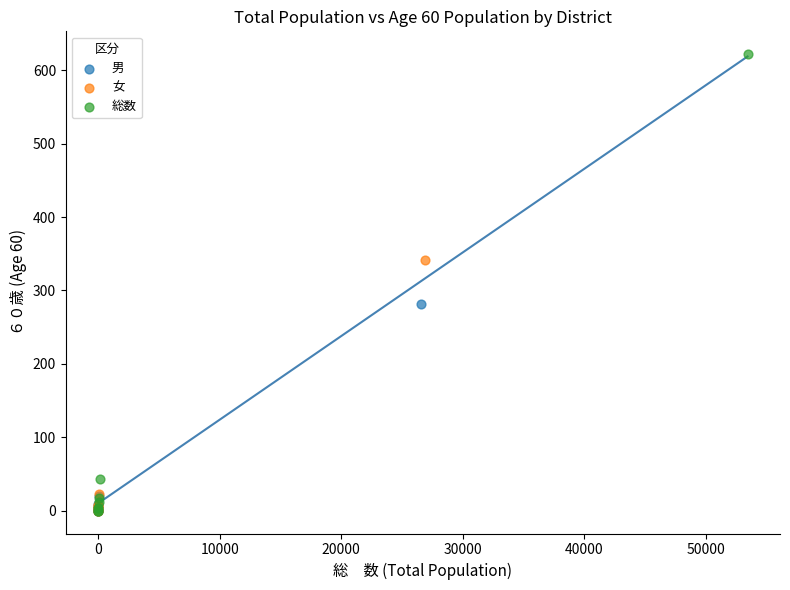

What are all the series names shown in the legend?

男, 女, 総数